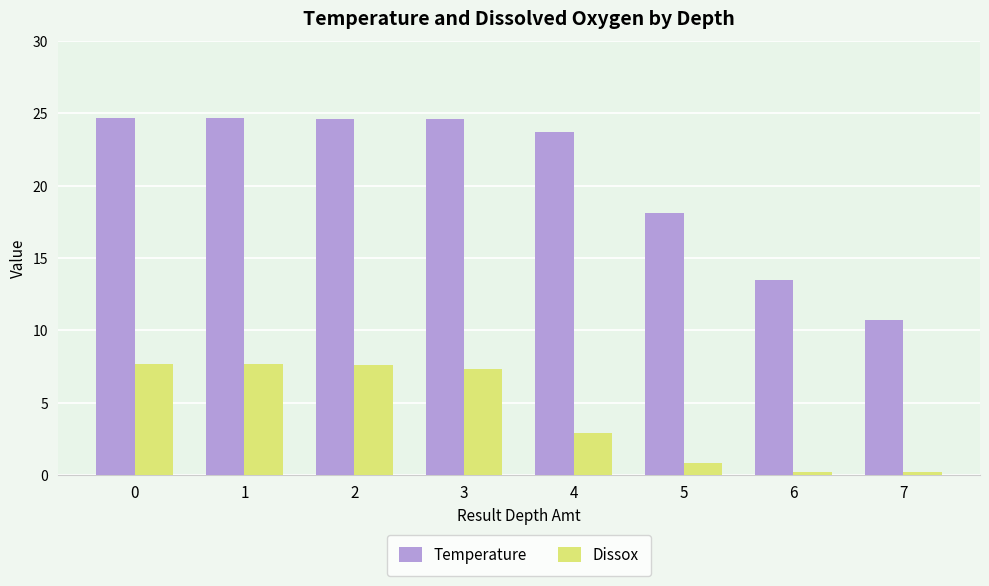

What is the minimum value for Dissox?

0.2